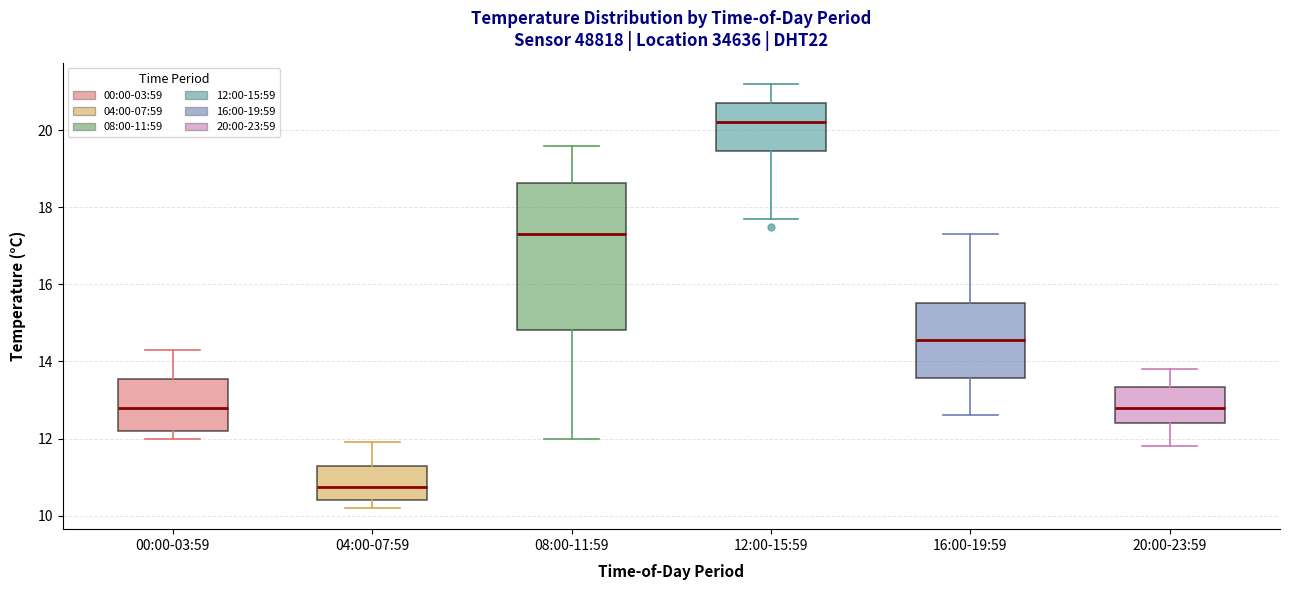

Reading left to right, transcribe this box plot: for each box, give where its median line is, the range the box spans, and where its two whiskers end, as read against the y-axis. The values are not printed on the chart, so give them approximately, as read against the axis.

00:00-03:59: median 12.8, box 12.2 to 13.6, whiskers 12.0 to 14.4
04:00-07:59: median 10.8, box 10.4 to 11.4, whiskers 10.2 to 12.0
08:00-11:59: median 17.4, box 14.8 to 18.6, whiskers 12.0 to 19.6
12:00-15:59: median 20.2, box 19.4 to 20.8, whiskers 17.8 to 21.2
16:00-19:59: median 14.6, box 13.6 to 15.6, whiskers 12.6 to 17.4
20:00-23:59: median 12.8, box 12.4 to 13.4, whiskers 11.8 to 13.8